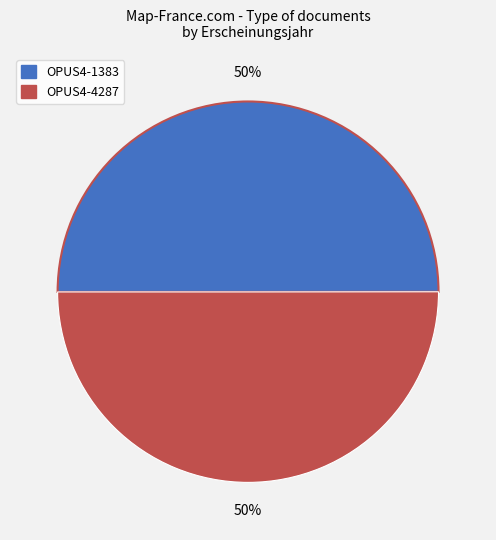

How many slices are in this pie chart?

2